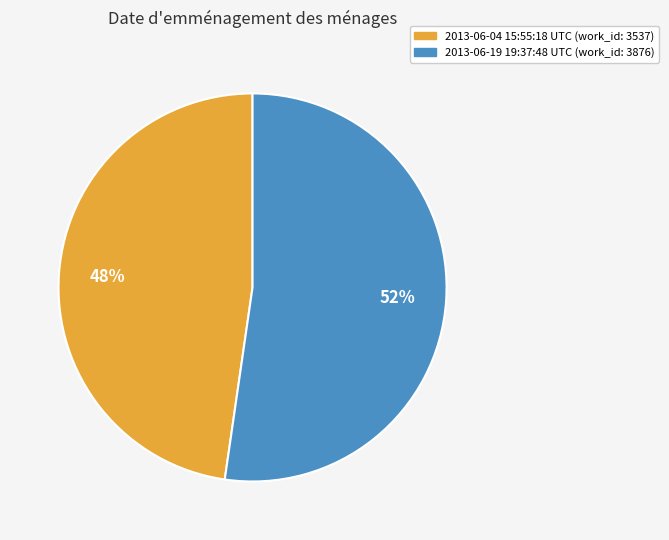

Is the sum of 2013-06-04 15:55:18 UTC and 2013-06-19 19:37:48 UTC greater than half?

Yes